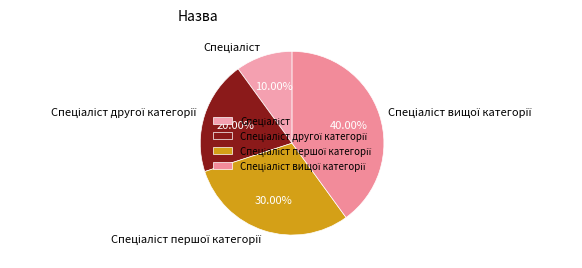

Does any single category account for the majority?

No